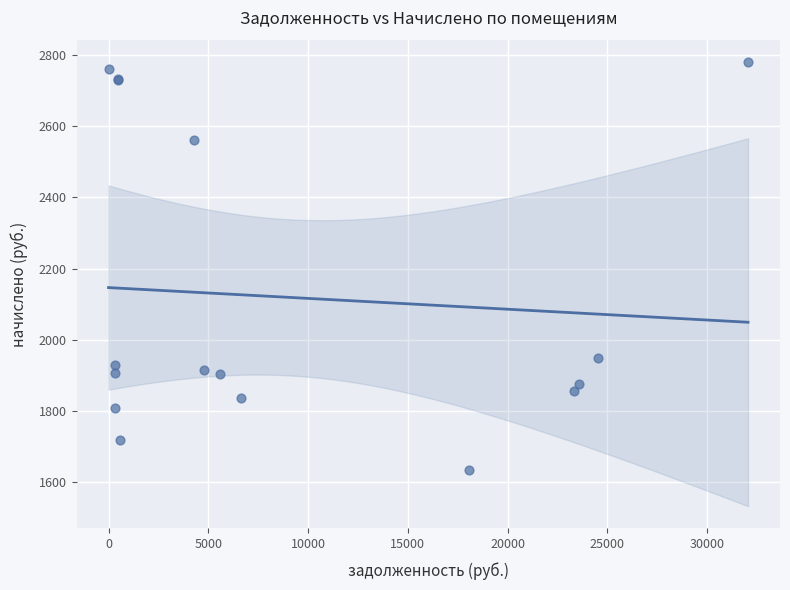

What Y value in the scatter plot is closest to 2207?

1950.0